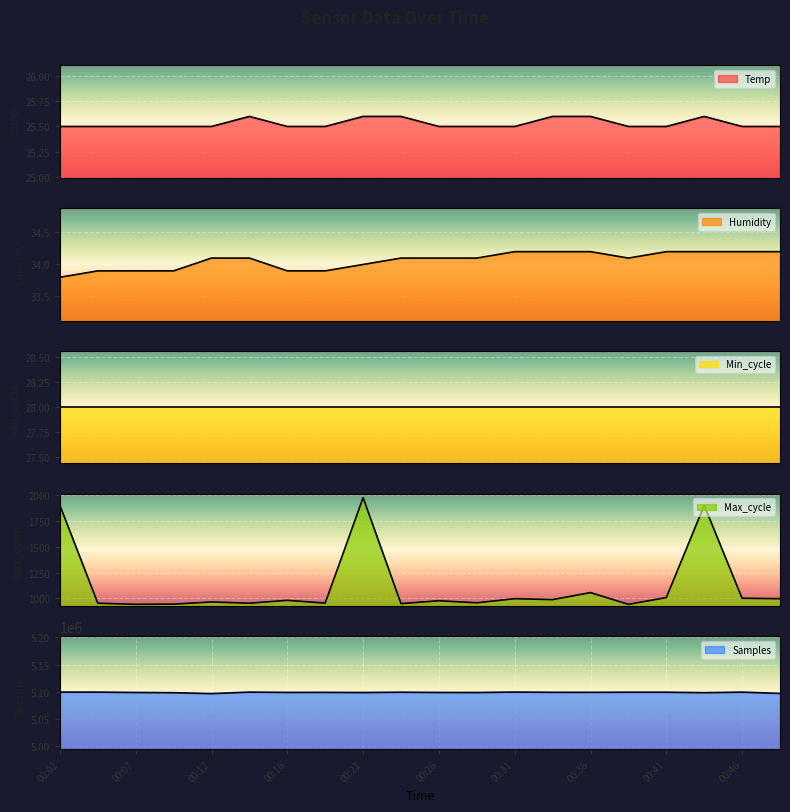

At which label does Max_cycle first exceed 980?

00:02